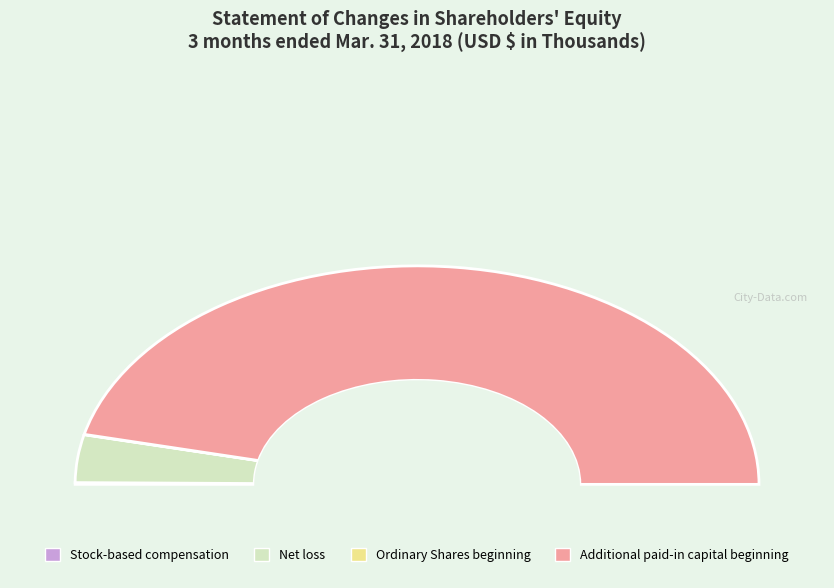

Does any single category account for the majority?

Yes